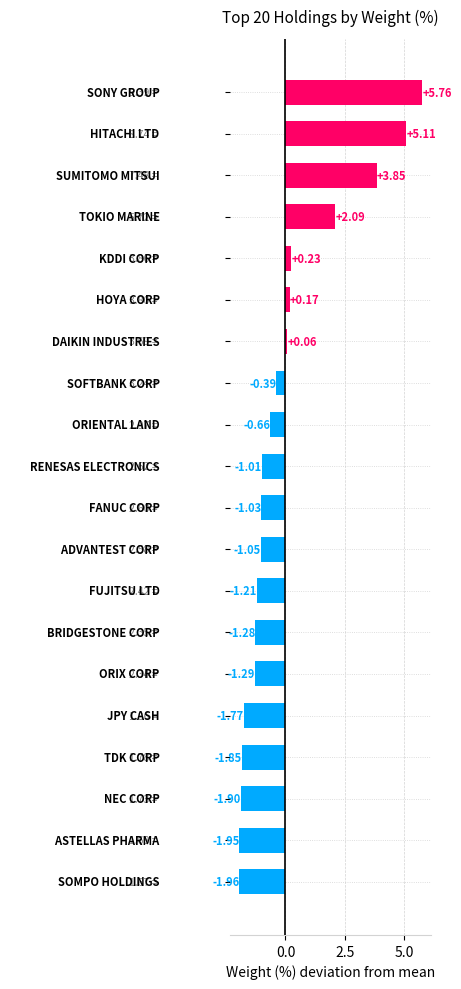

Does the chart contain any negative values?

Yes